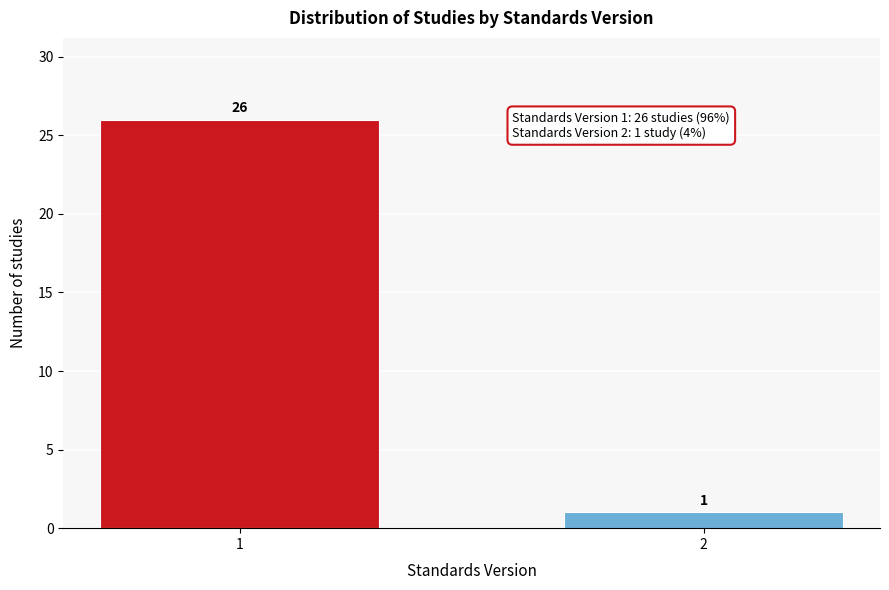

Reading left to right, transcribe all the data shown in this chart.

1=26	2=1